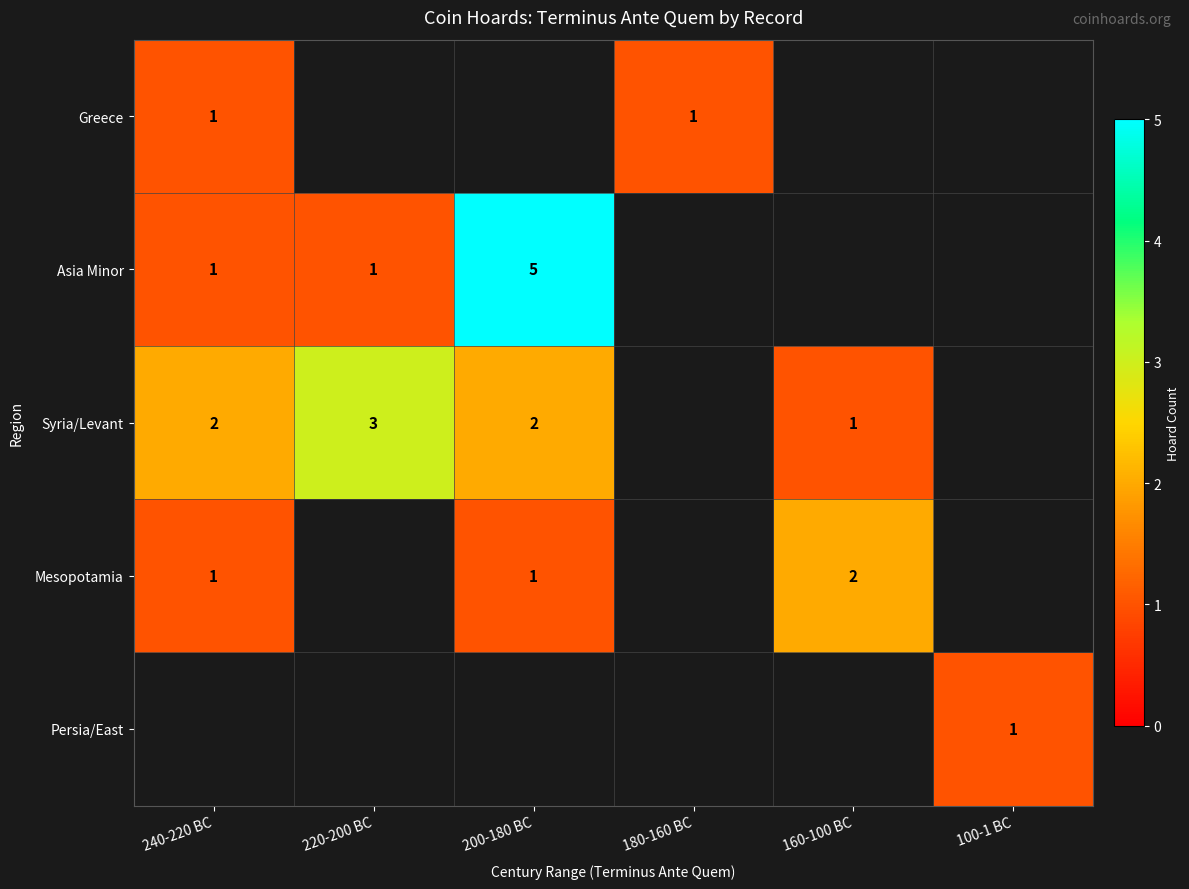

At which category does the chart reach its minimum across all series?

240-220 BC